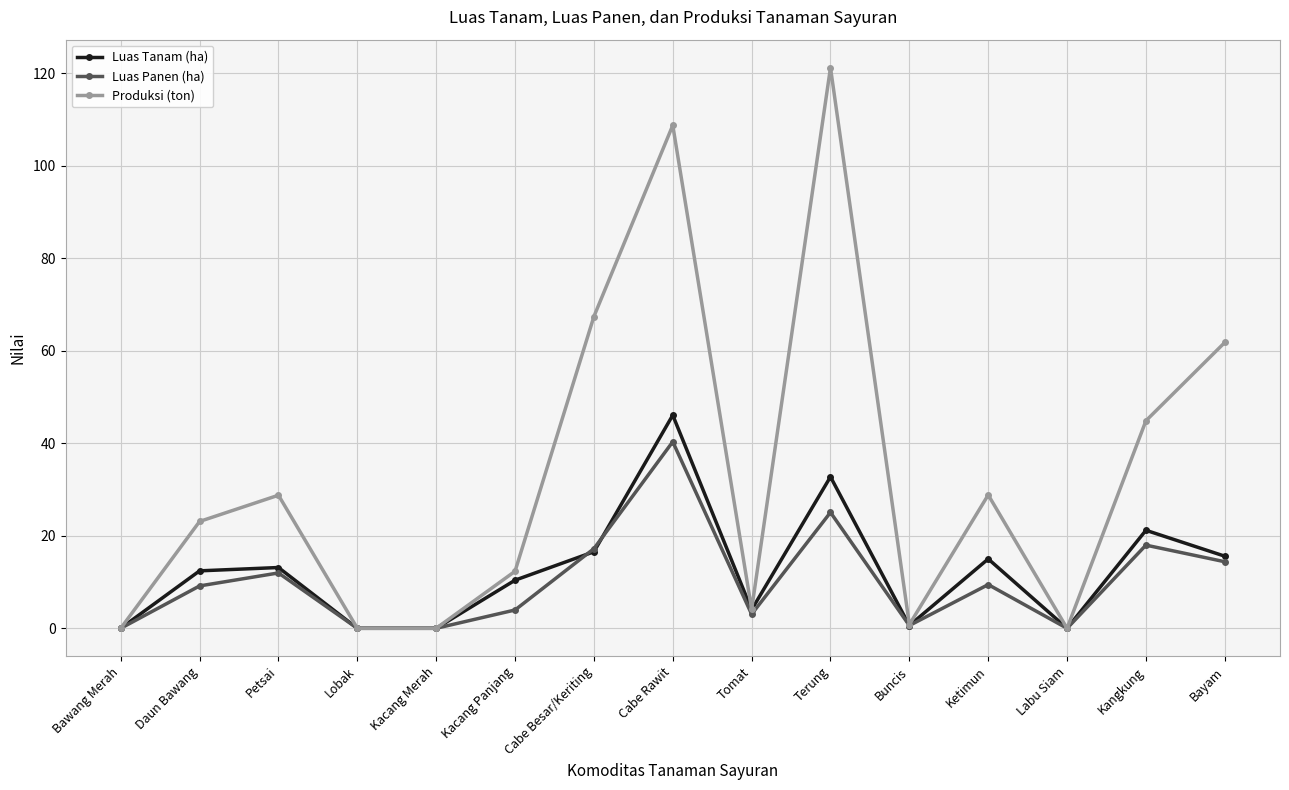

What is the label of the 5th point from the left?

Kacang Merah